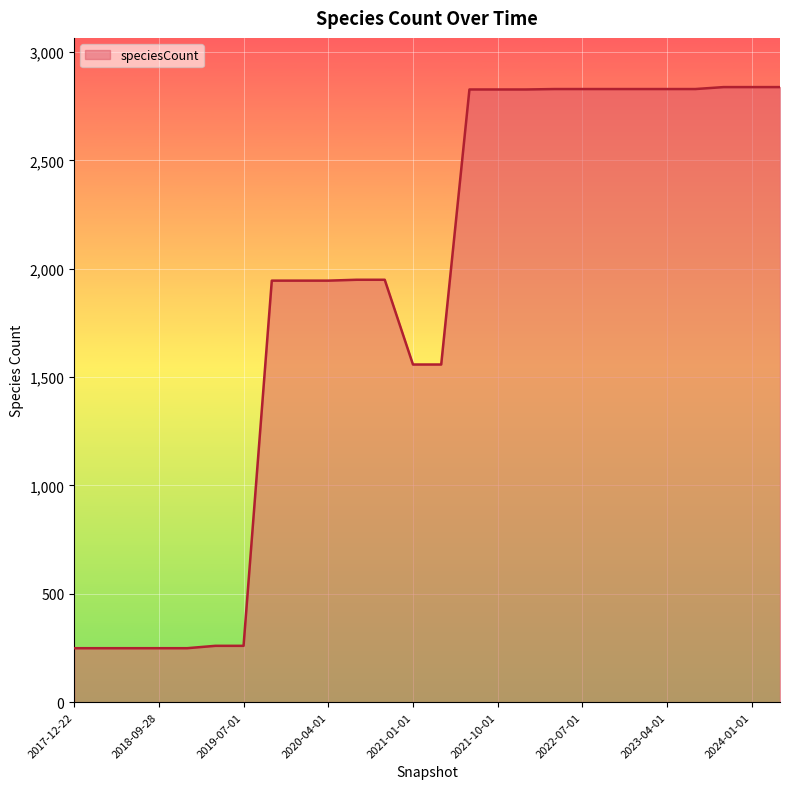

What is the smallest value displayed?

249